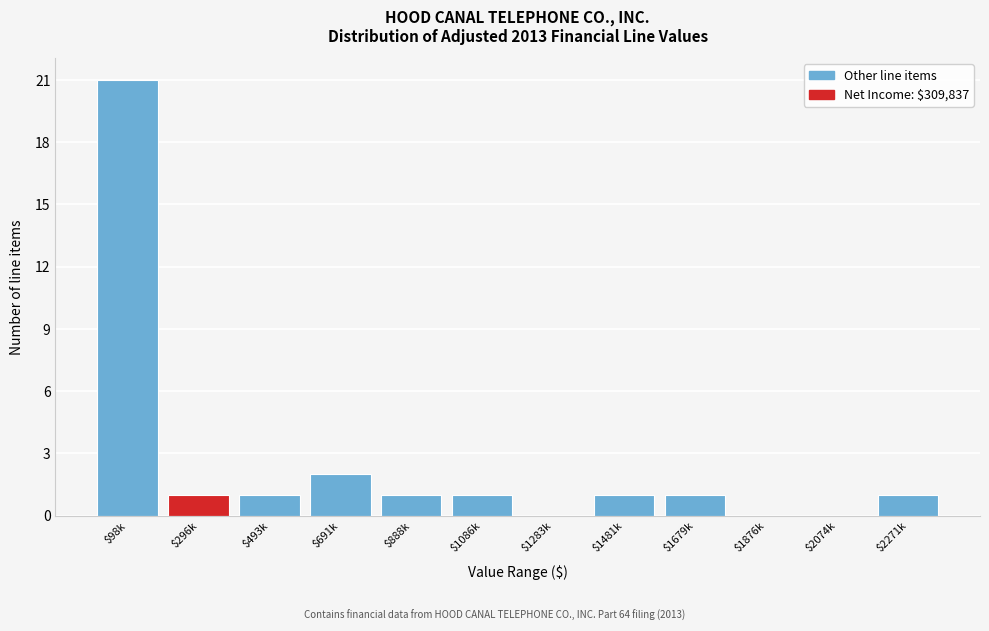

The chart shows a value of 21 at $98k. True or false?

True